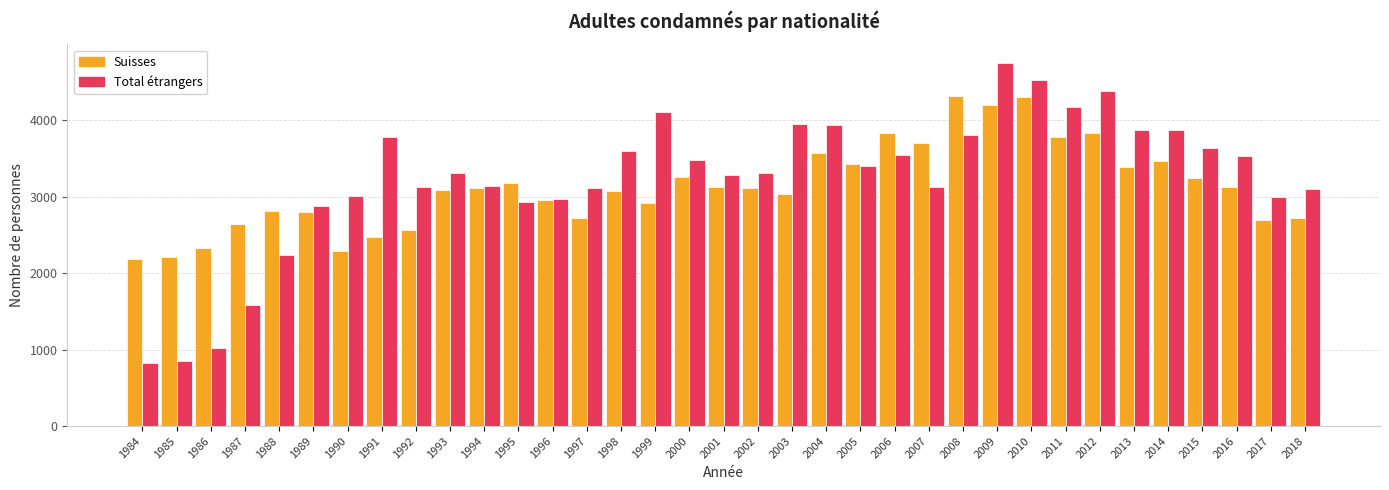

The Suisses series shows 4300 at 2010. True or false?

True